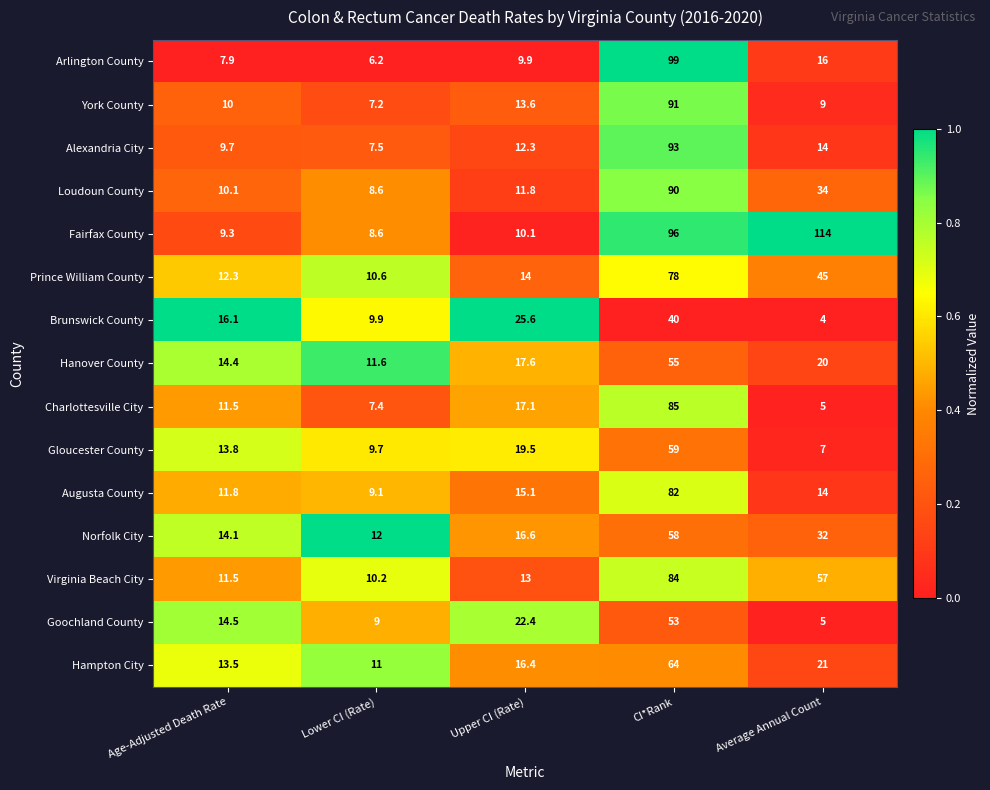

At which category is the sum across all series the highest?

CI*Rank